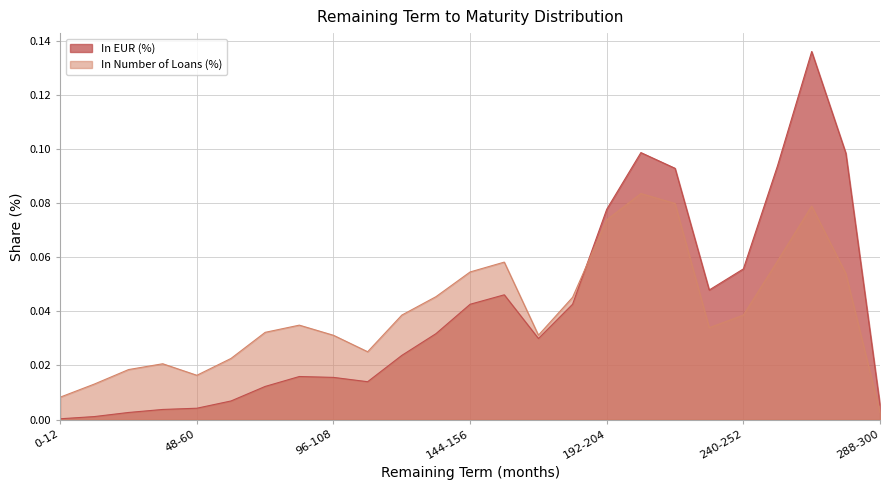

Where do In Number of Loans (%) and In EUR (%) first cross each other?

180-192 and 192-204